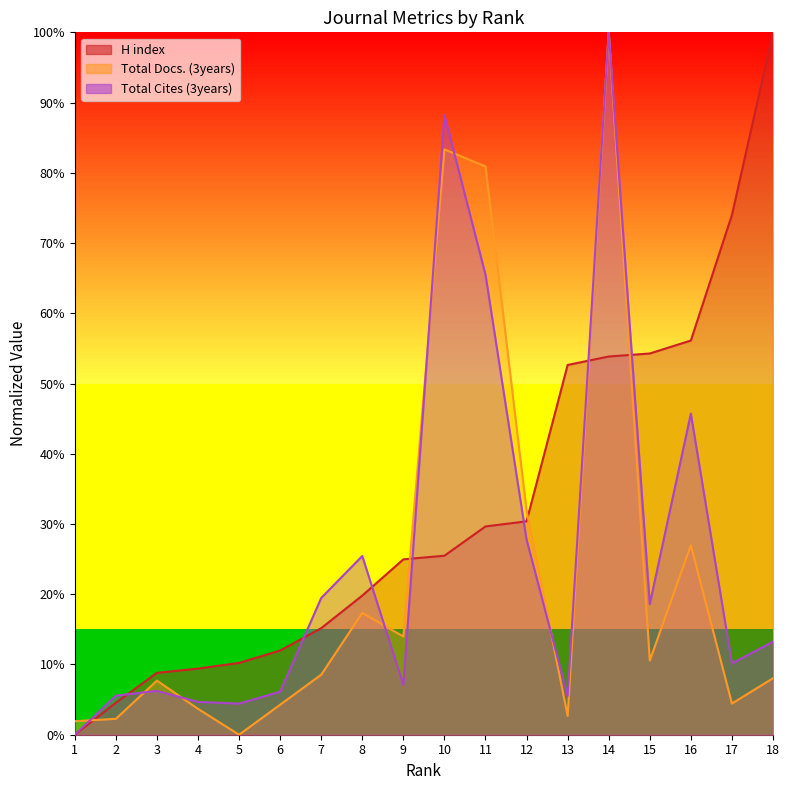

Rank the categories by Total Cites (3years) line value from lowest to highest.

1, 5, 4, 13, 2, 6, 3, 9, 17, 18, 15, 7, 8, 12, 16, 11, 10, 14